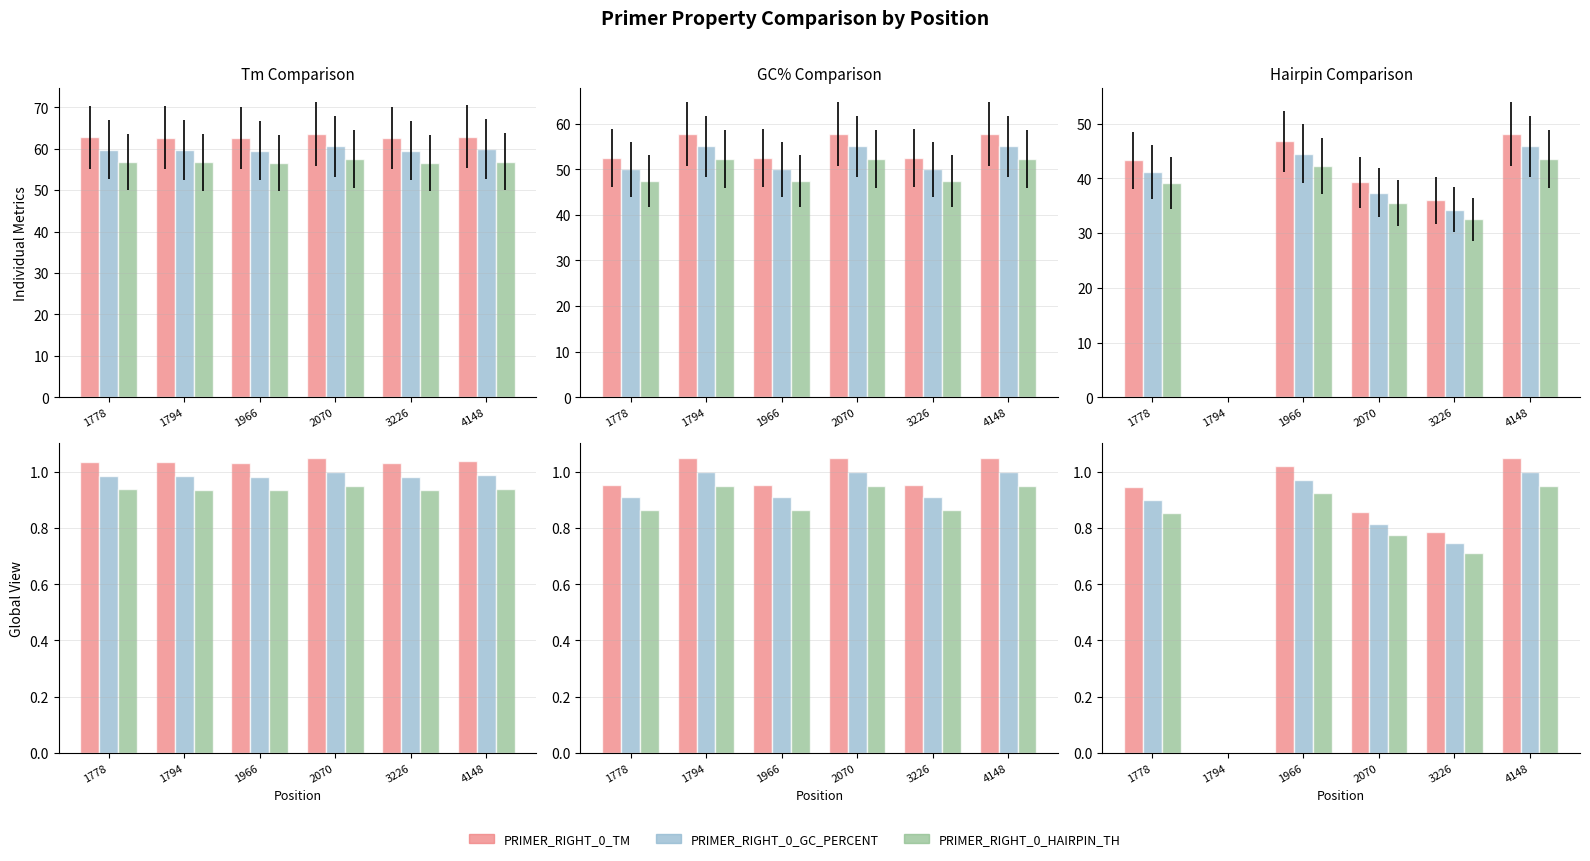

Between 2070 and 3226, which series saw the biggest shift?

PRIMER_RIGHT_0_TM